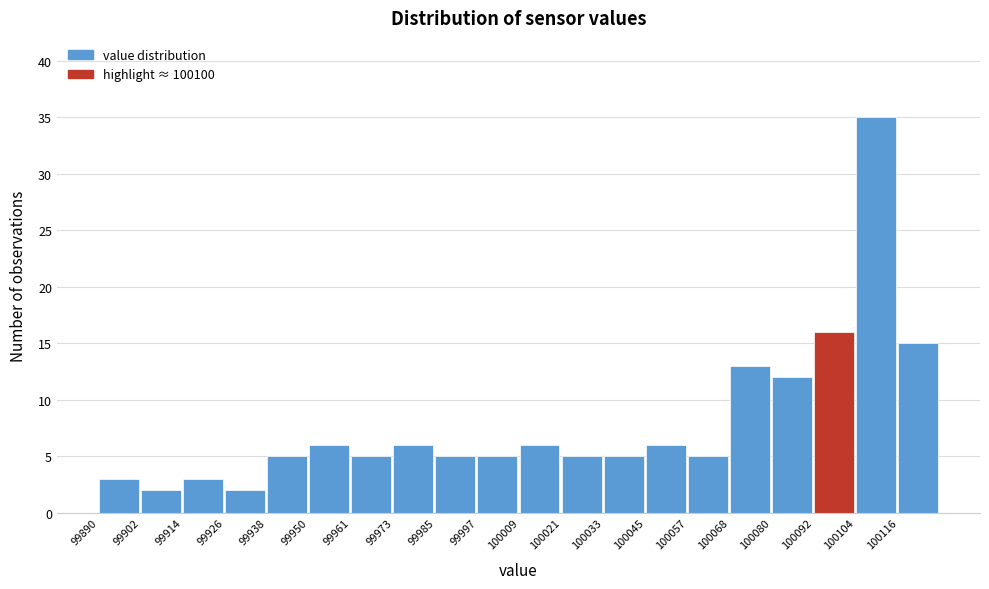

Reading left to right, list every bar in this chart as the range it spans on the x-axis followed by its height. Neither the bar edges nor the heights are printed on the chart, so give them approximately, as read against the axes.

99890 to 99902: 3
99902 to 99914: 2
99914 to 99926: 3
99926 to 99938: 2
99938 to 99950: 5
99950 to 99962: 6
99962 to 99974: 5
99974 to 99986: 6
99986 to 99998: 5
99998 to 100010: 5
100010 to 100020: 6
100020 to 100032: 5
100032 to 100044: 5
100044 to 100056: 6
100056 to 100068: 5
100068 to 100080: 13
100080 to 100092: 12
100092 to 100104: 16
100104 to 100116: 35
100116 to 100128: 15